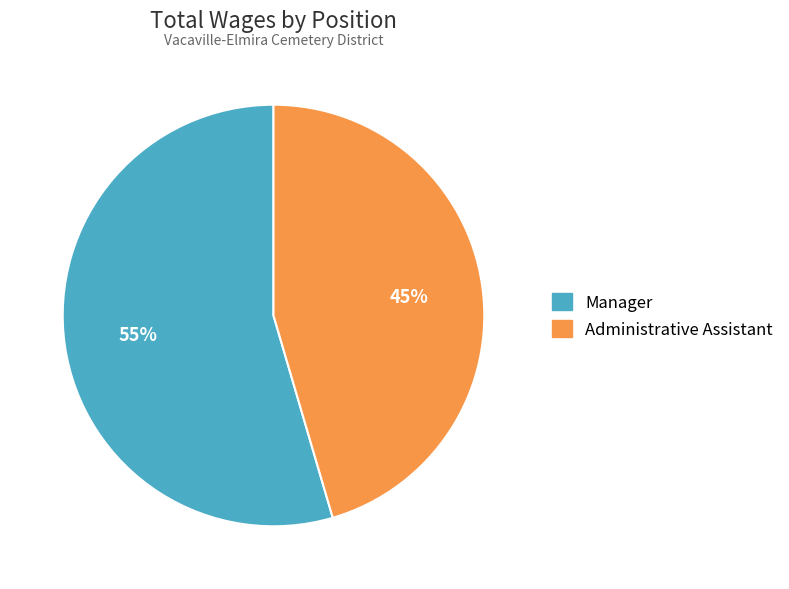

Count the number of slices in the pie.

2